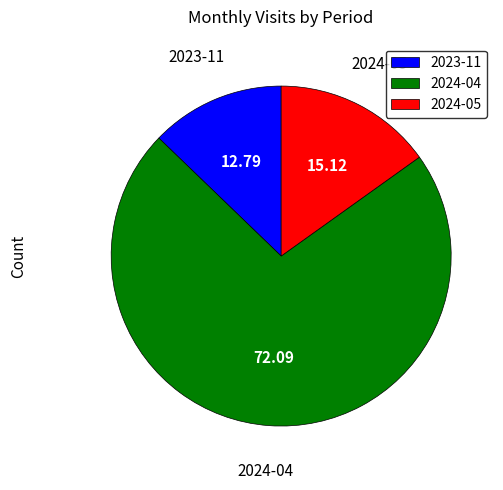

What is the smallest slice in the pie chart?

2023-11